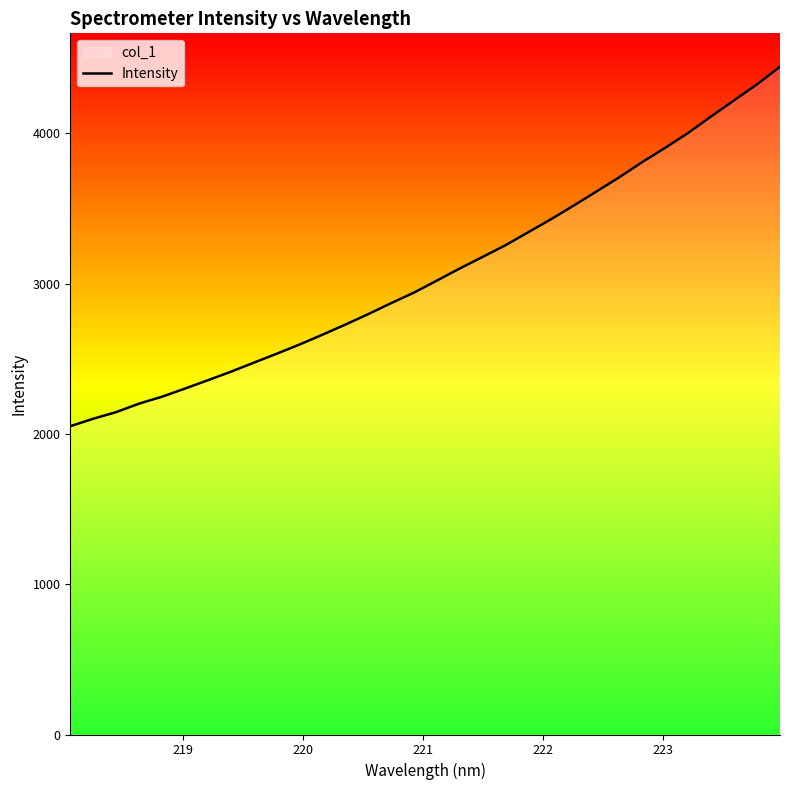

How many data points are less than 3019?

16